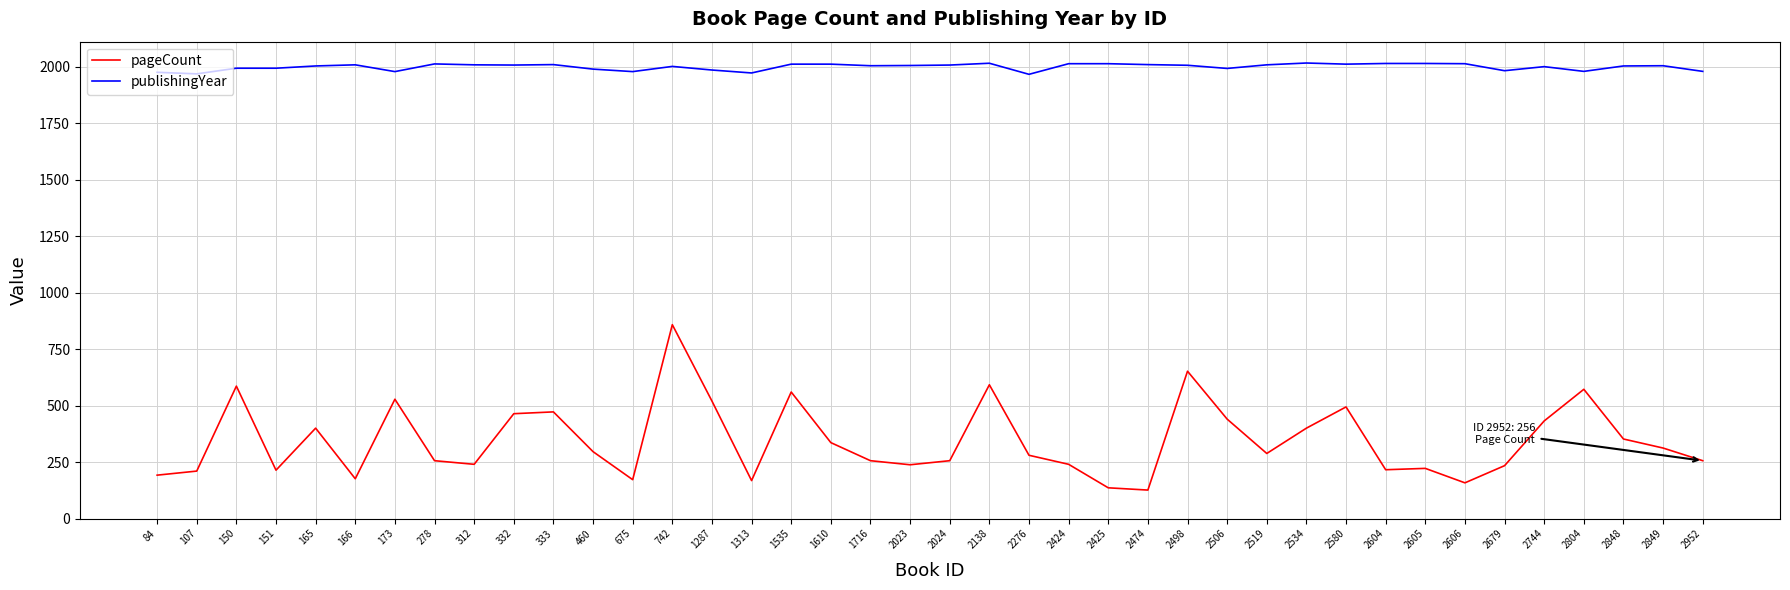

What is the spread (max minus min) of values at 173?

1450